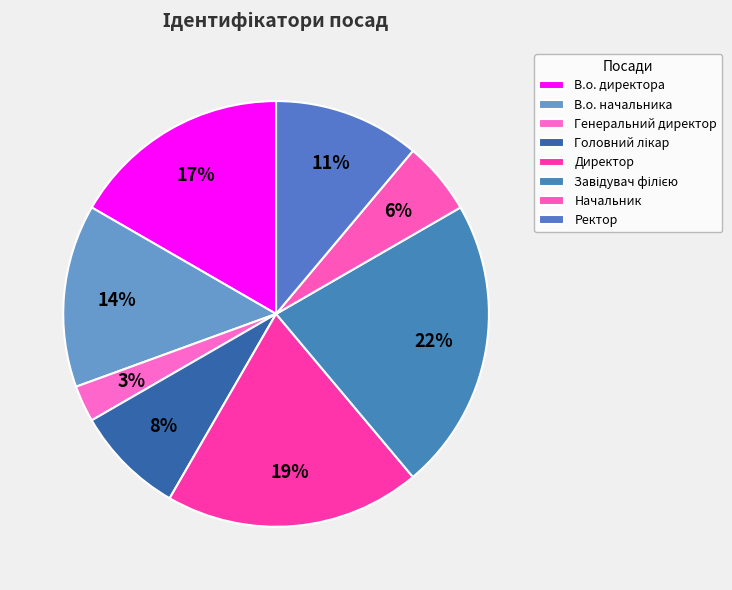

How many slices are in this pie chart?

8